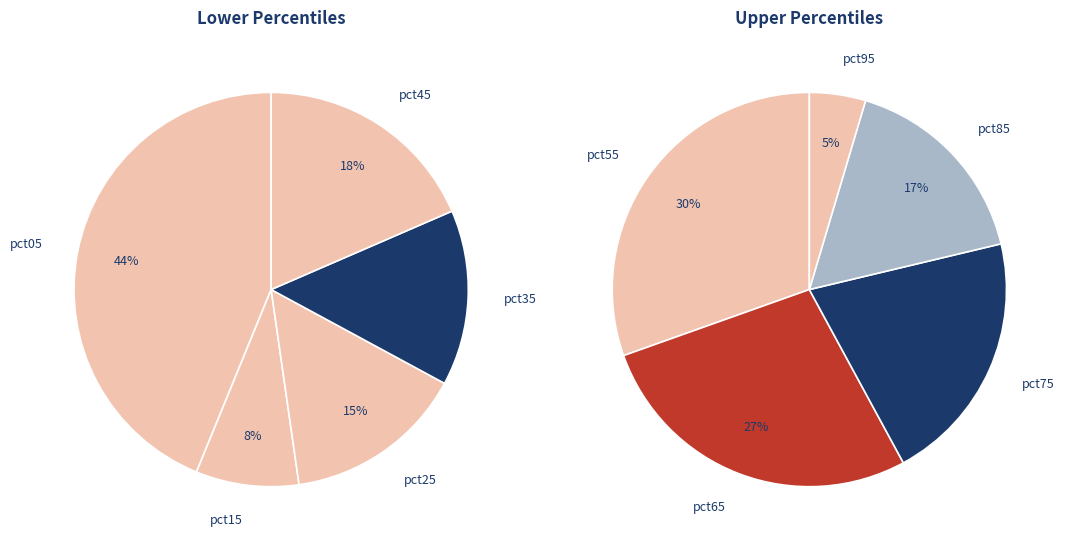

Which slice is the largest?

pct05